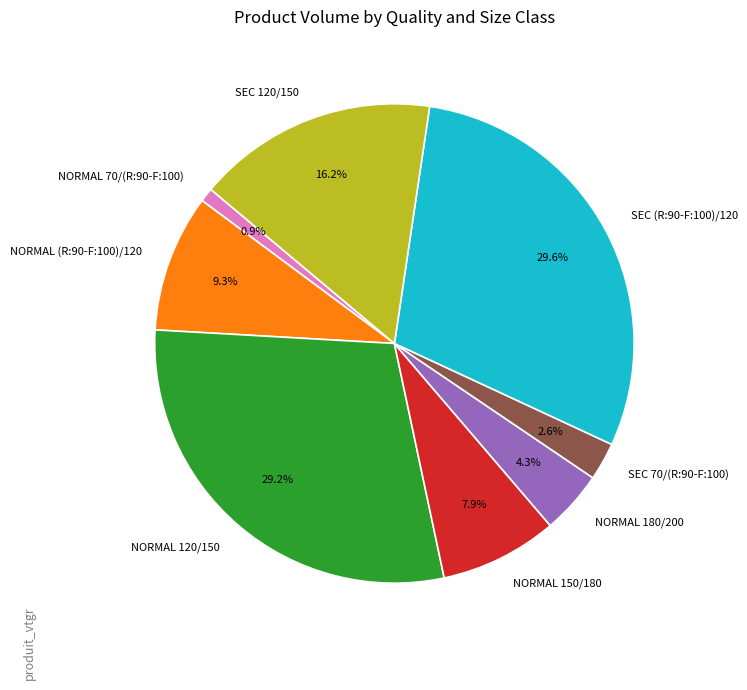

What percentage is the SEC 70/(R:90-F:100) slice, to the nearest percent?

3%